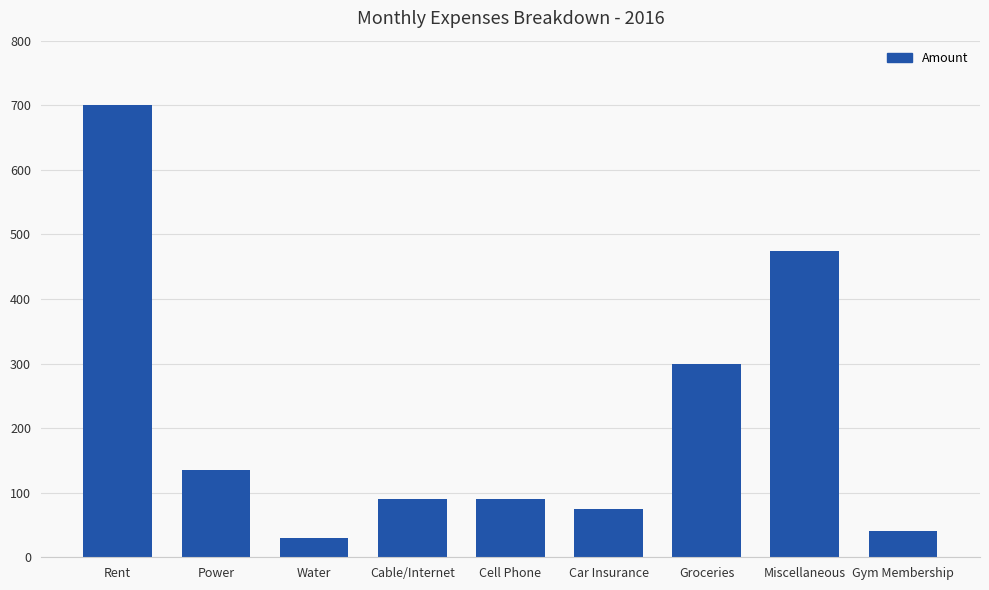

What is the sum of the values at Rent and Gym Membership?

740